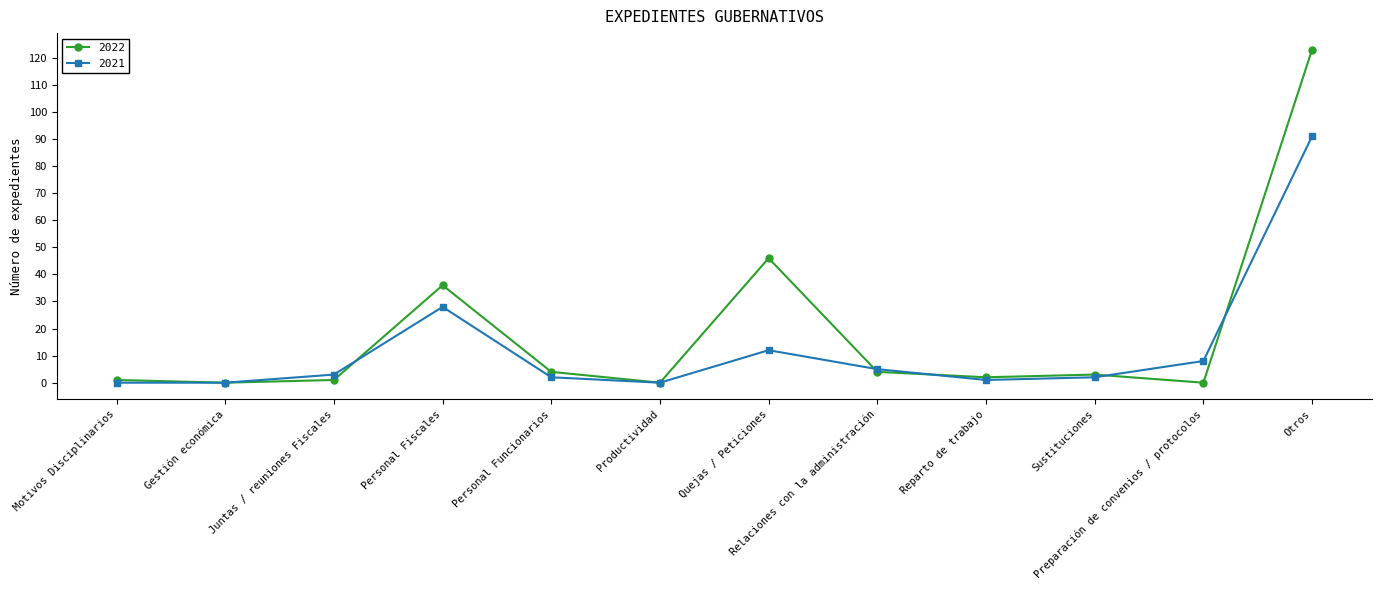

At which label does 2021 reach its peak?

Otros